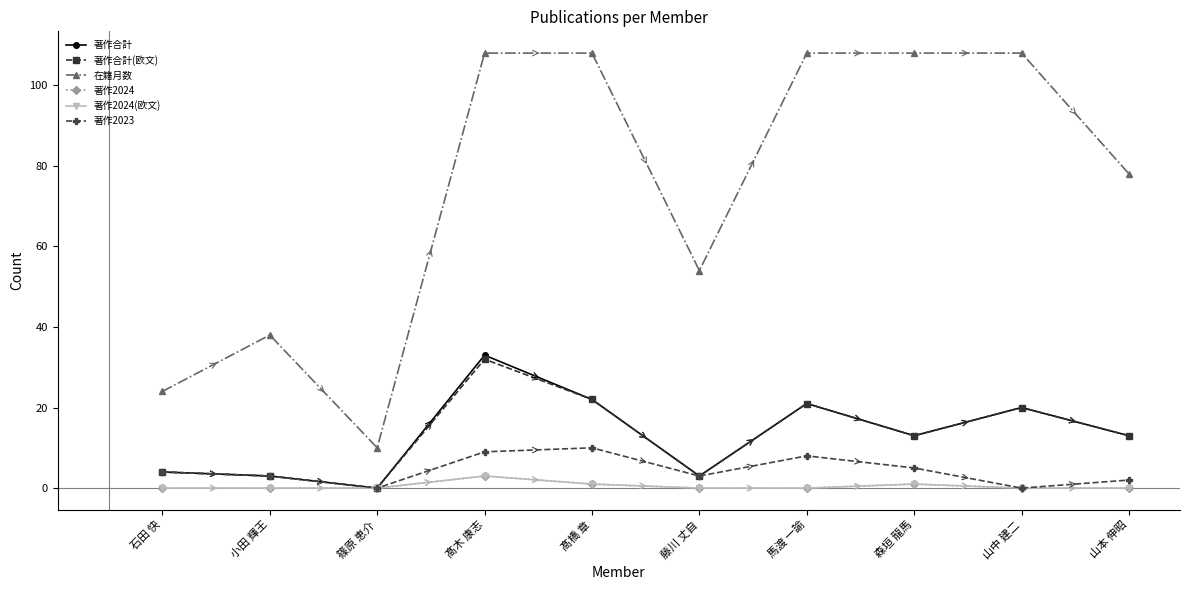

What is the difference between the maximum and minimum values in the 著作合計(欧文) series?

32